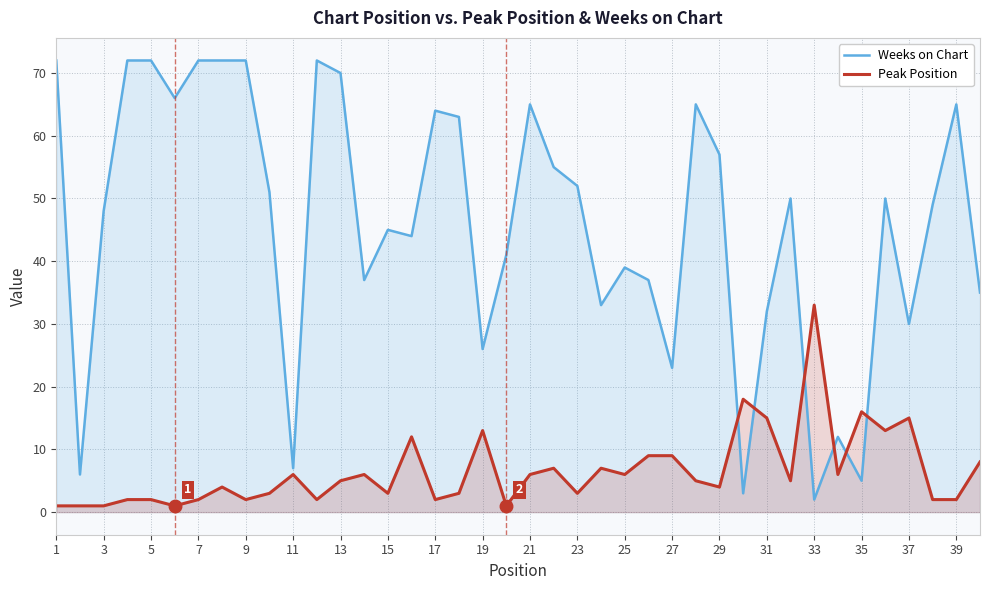

Is the value of Weeks on Chart at 35 greater than the value of Peak Position at 9?

Yes